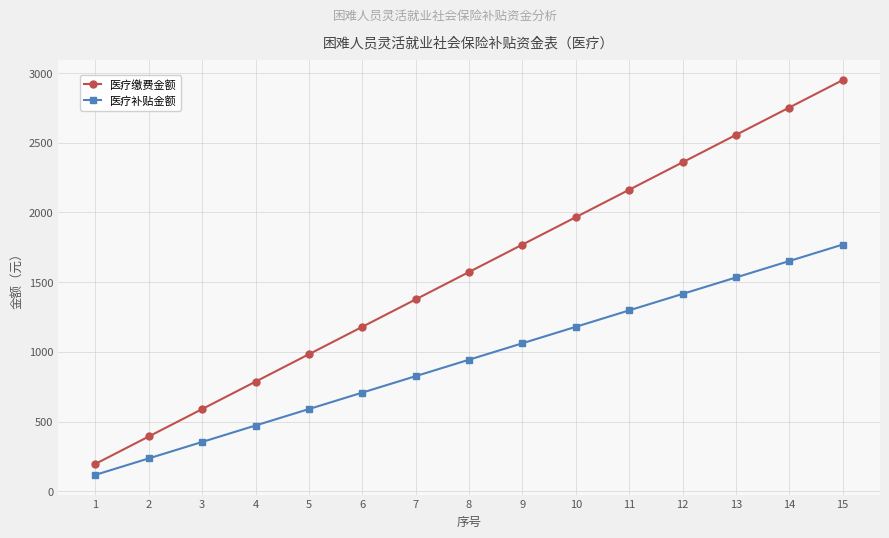

Where does the 医疗缴费金额 series first go above 1572?

8